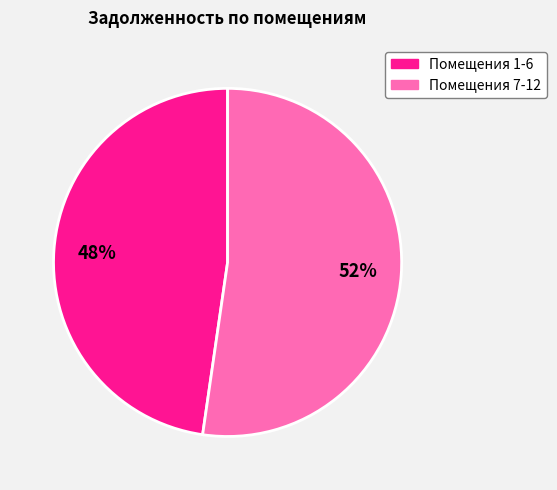

Is there a majority slice in this chart?

Yes